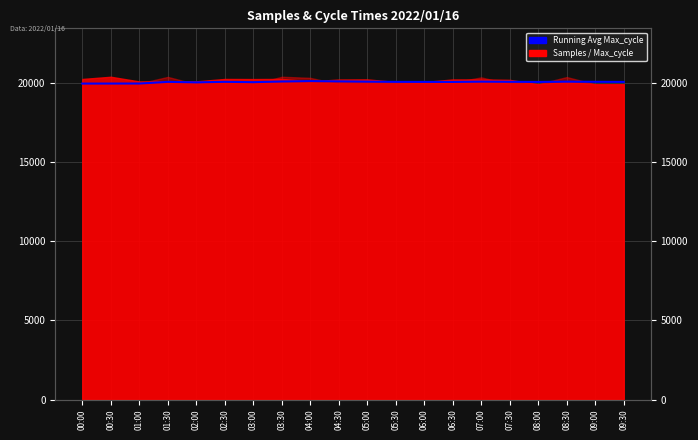

Rank the categories by value from lowest to highest.

00:00, 00:30, 01:00, 02:00, 03:00, 06:30, 08:00, 09:30, 06:00, 01:30, 05:30, 02:30, 09:00, 07:30, 08:30, 05:00, 07:00, 03:30, 04:30, 04:00